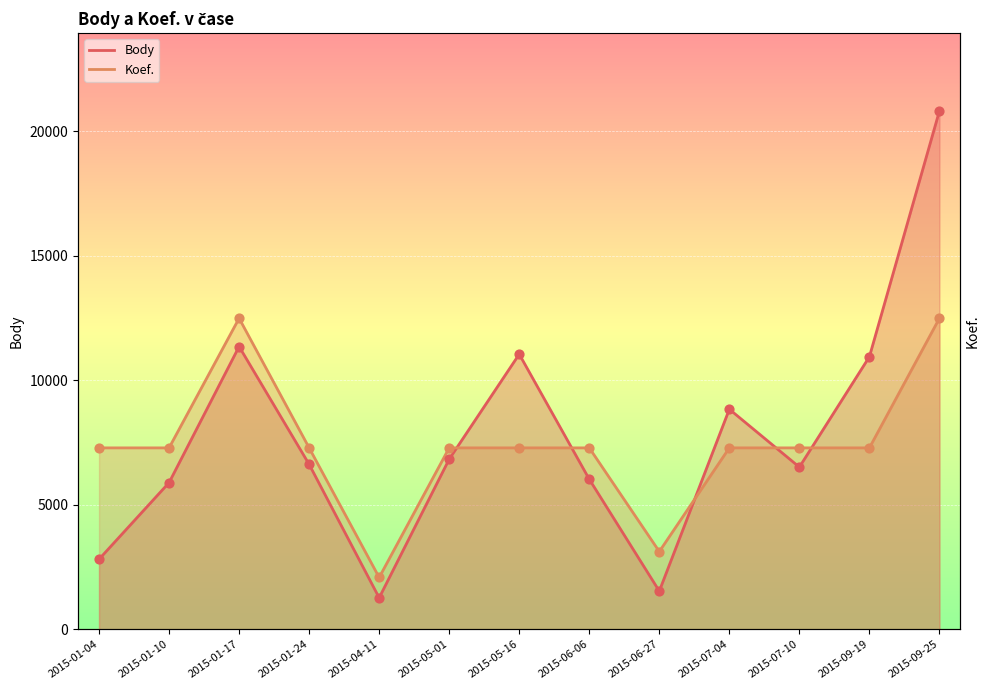

At how many categories does at least one series exceed 15013?

1